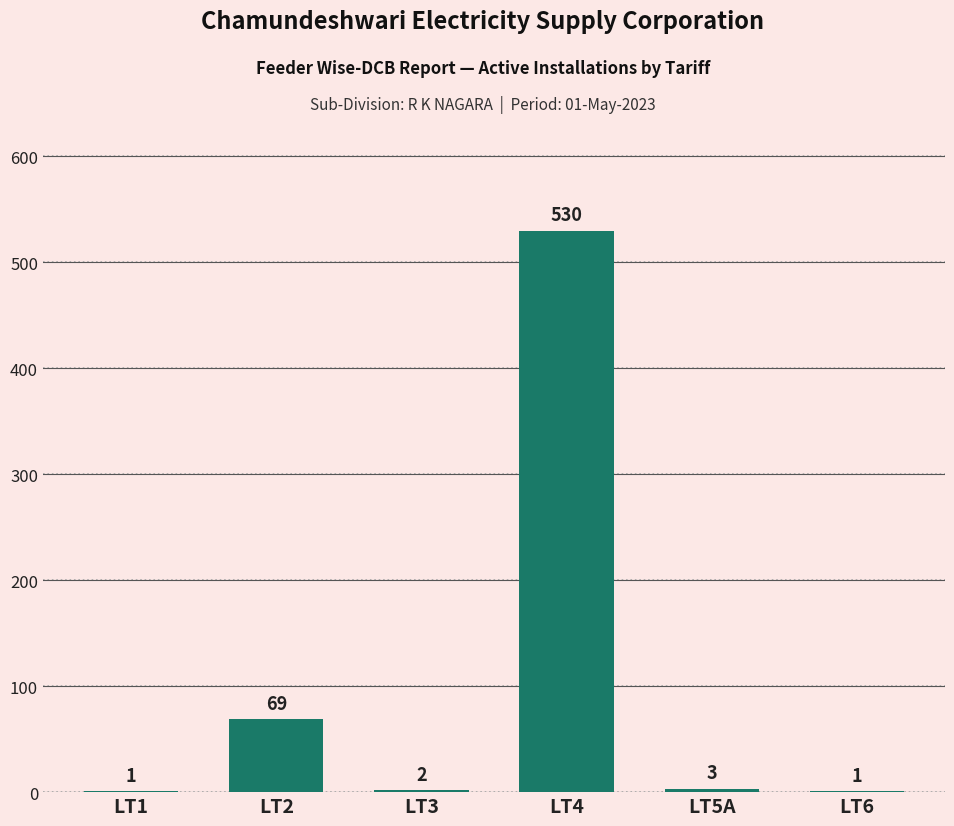

What is the greatest value displayed?

530